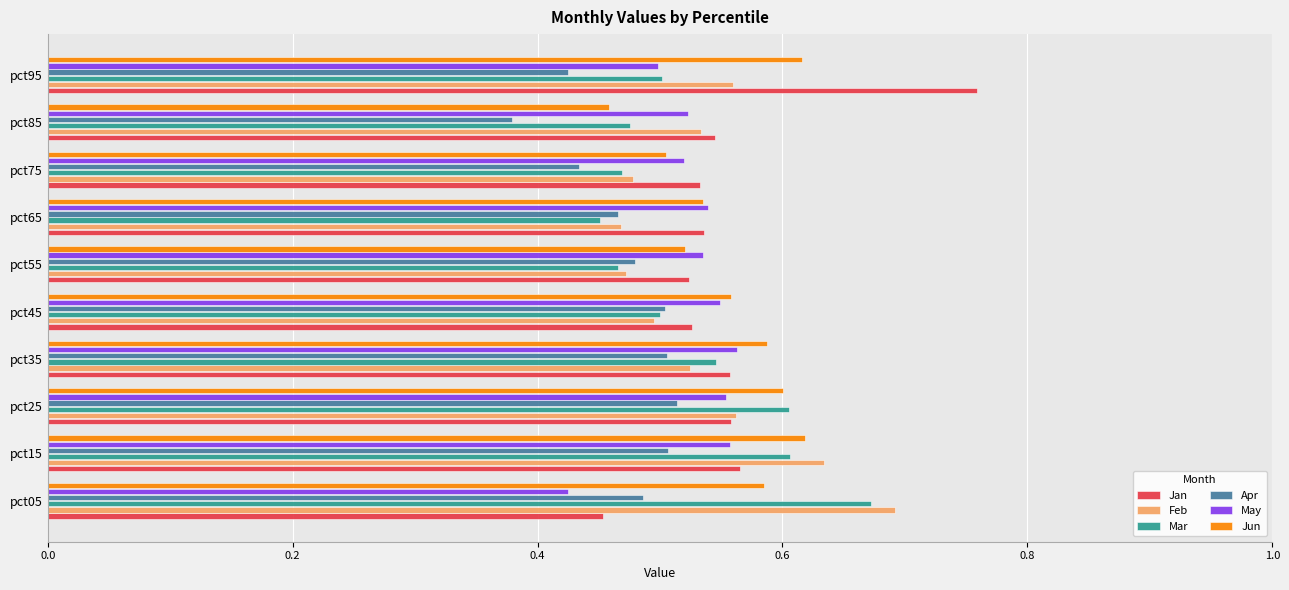

Which series changed the most between pct65 and pct95?

Jan